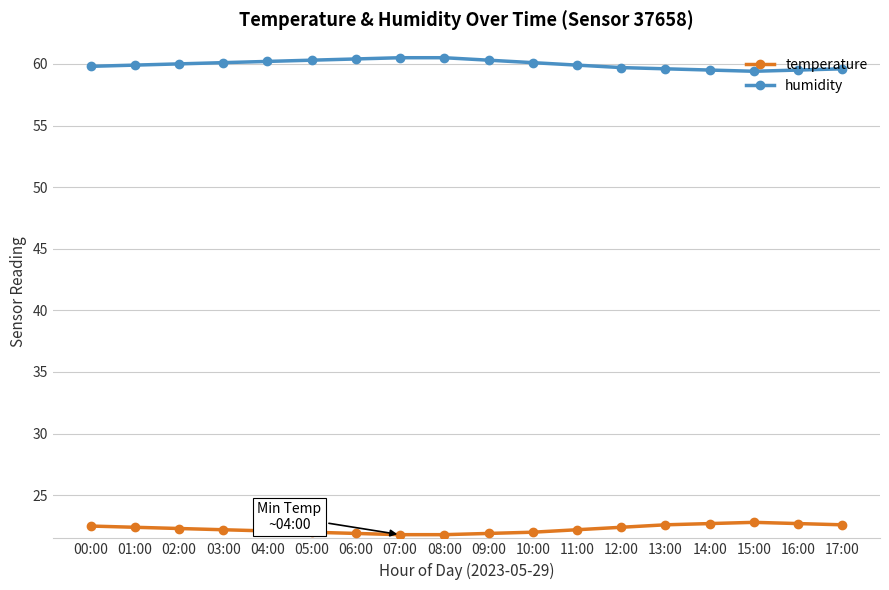

What is the difference between the maximum and second lowest values in the temperature series?

1.0